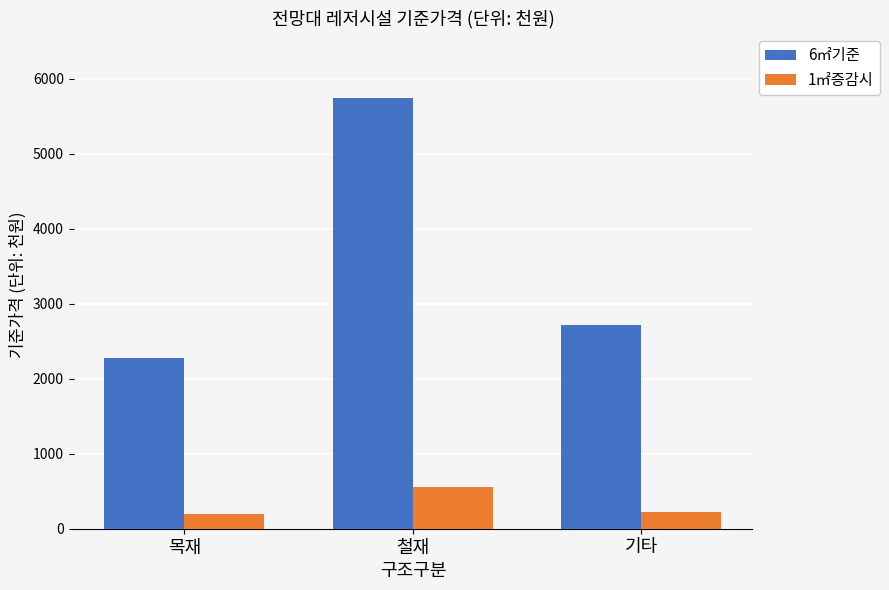

What is the difference between the maximum and minimum values in the 1㎡증감시 series?

361